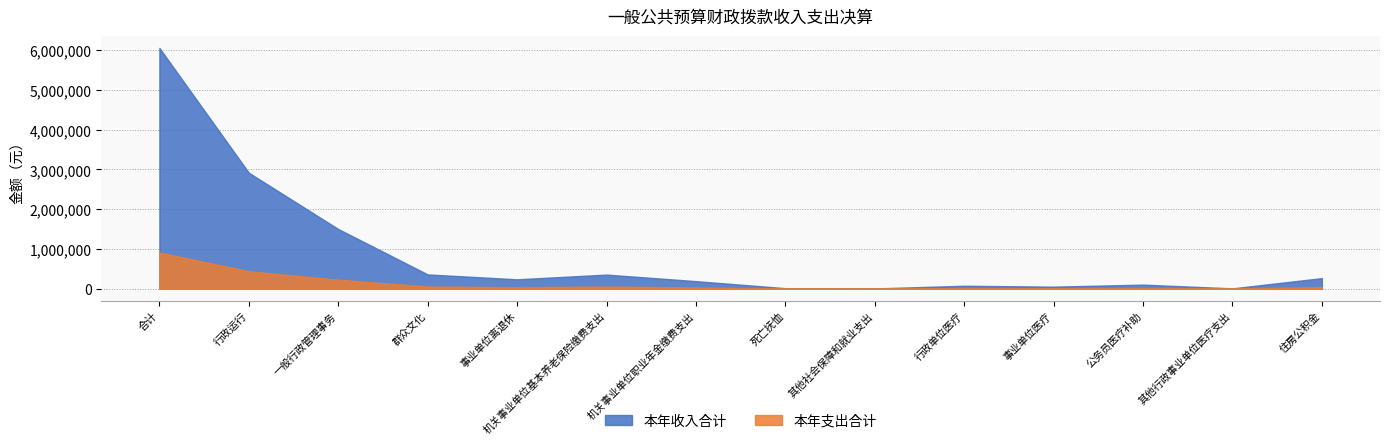

What are all the series names shown in the legend?

本年收入合计, 本年支出合计